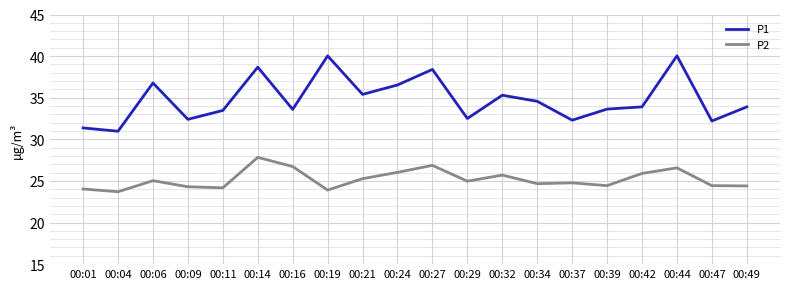

Read the P2 value at 00:47.

24.4